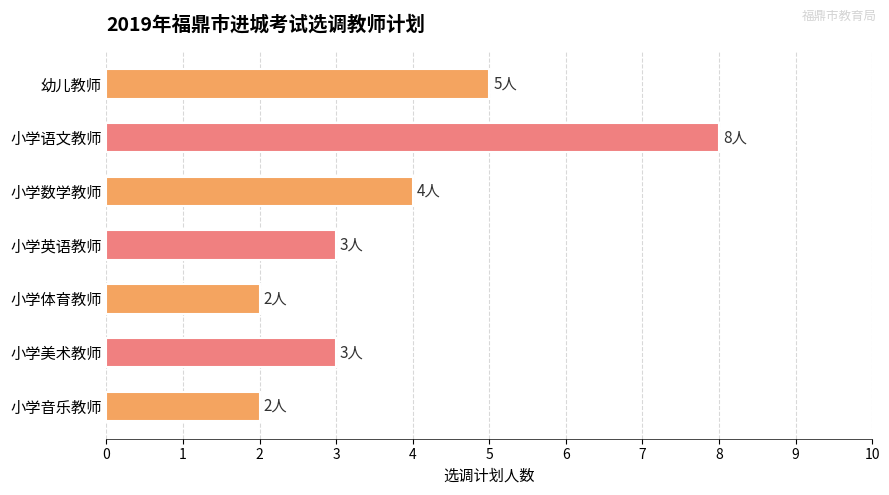

Count the number of data series in this chart.

1